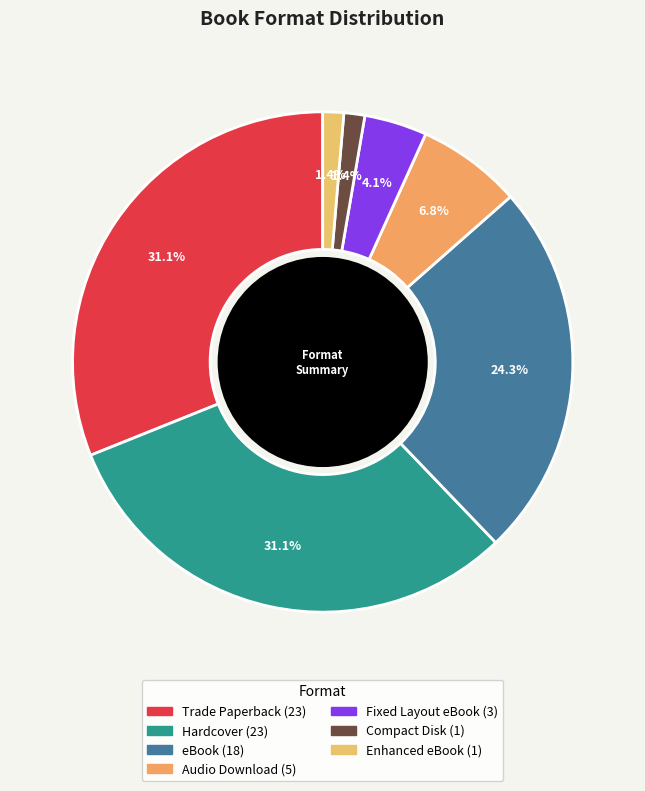

Is there a majority slice in this chart?

No